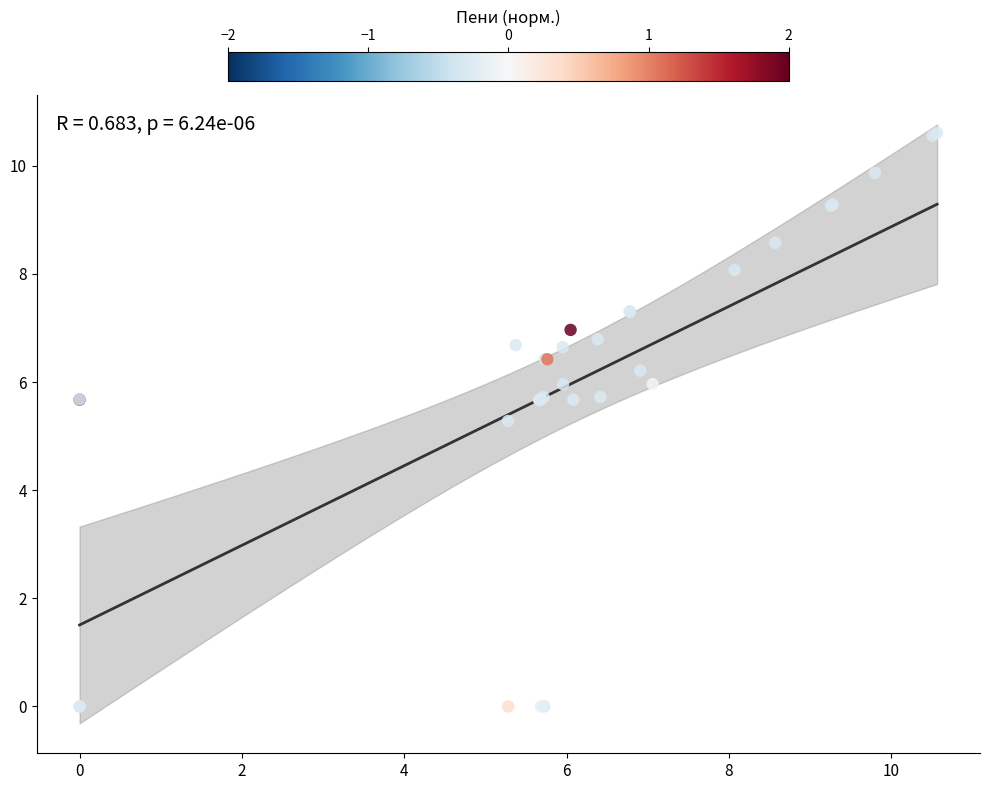

What Y value in the scatter plot is closest to 5?

5.3